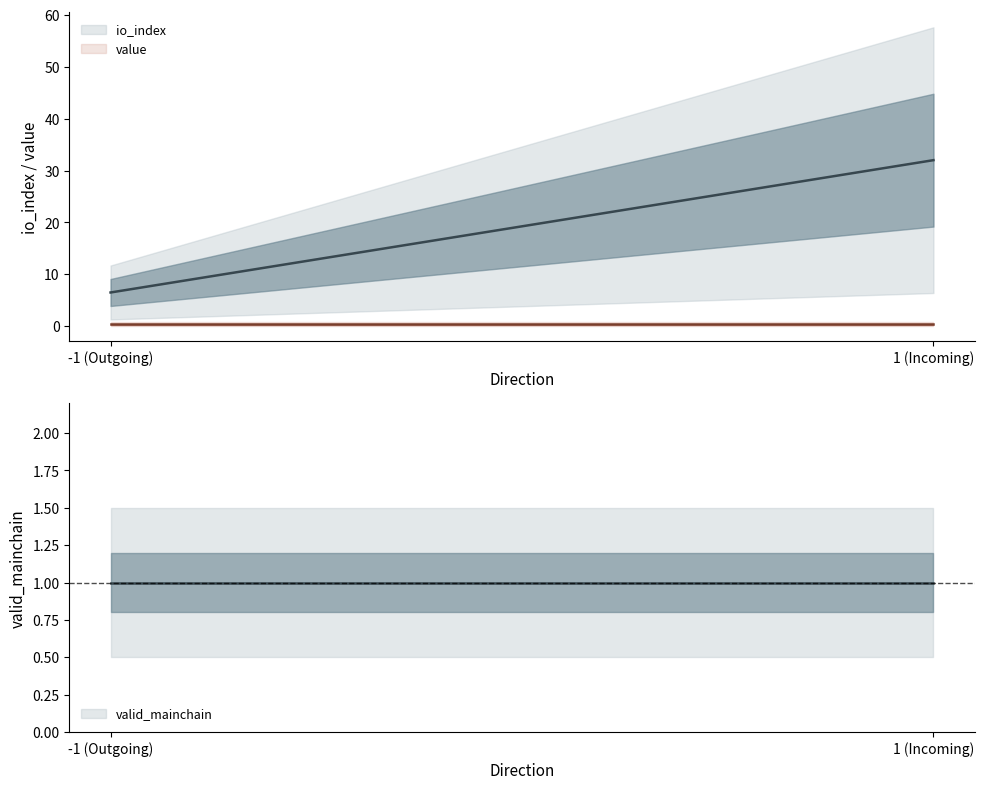

At how many categories does at least one series exceed 33?

1